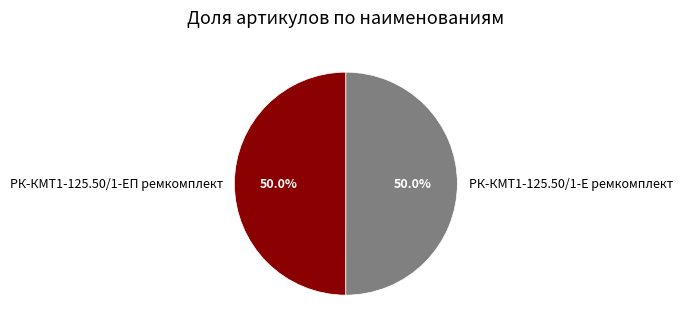

What portion of the pie excludes РК-КМТ1-125.50/1-ЕП ремкомплект?

50.0%